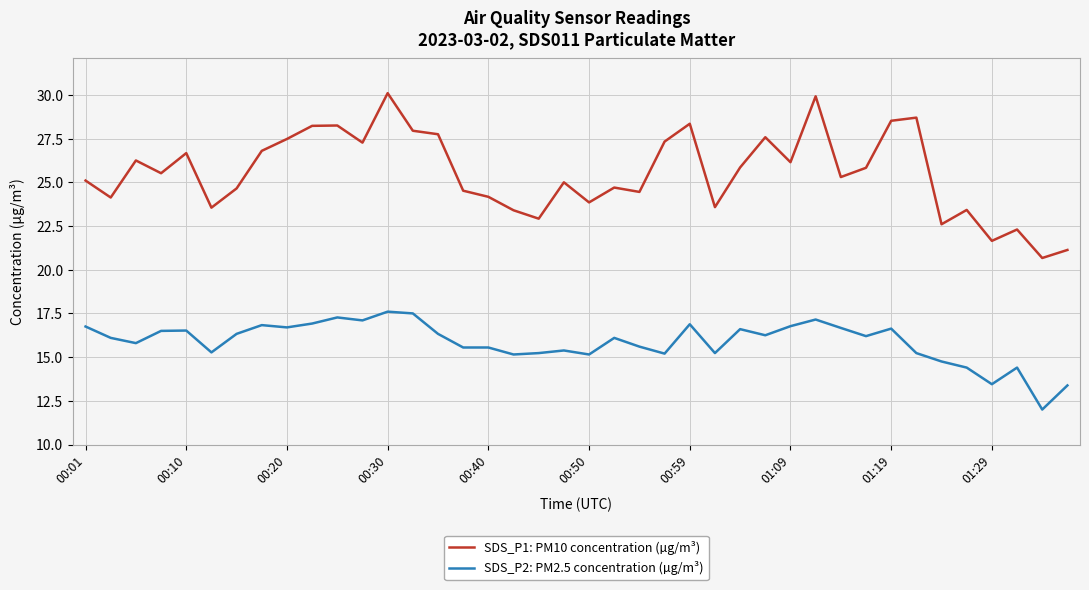

What is the difference between the maximum and minimum values in the SDS_P2: PM2.5 concentration (µg/m³) series?

5.6